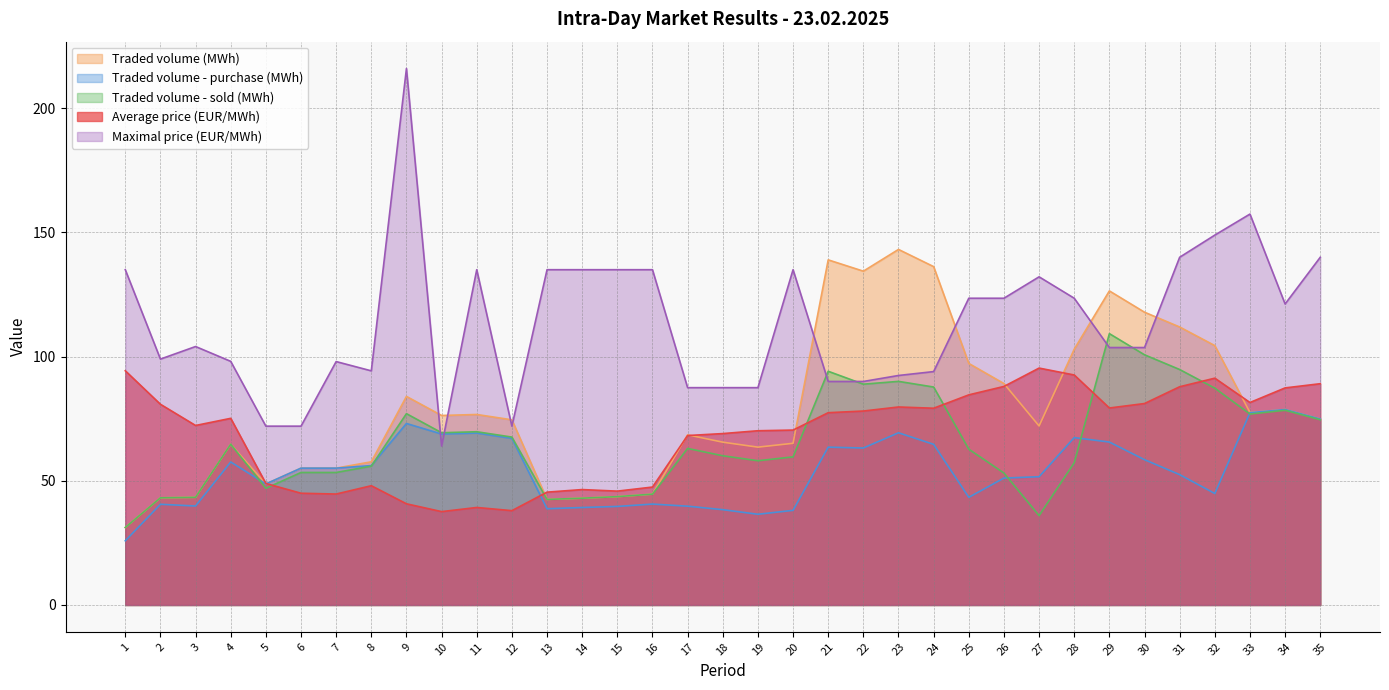

Which series ends up on top after the final intersection of Average price (EUR/MWh) and Traded volume - purchase (MWh)?

Average price (EUR/MWh)